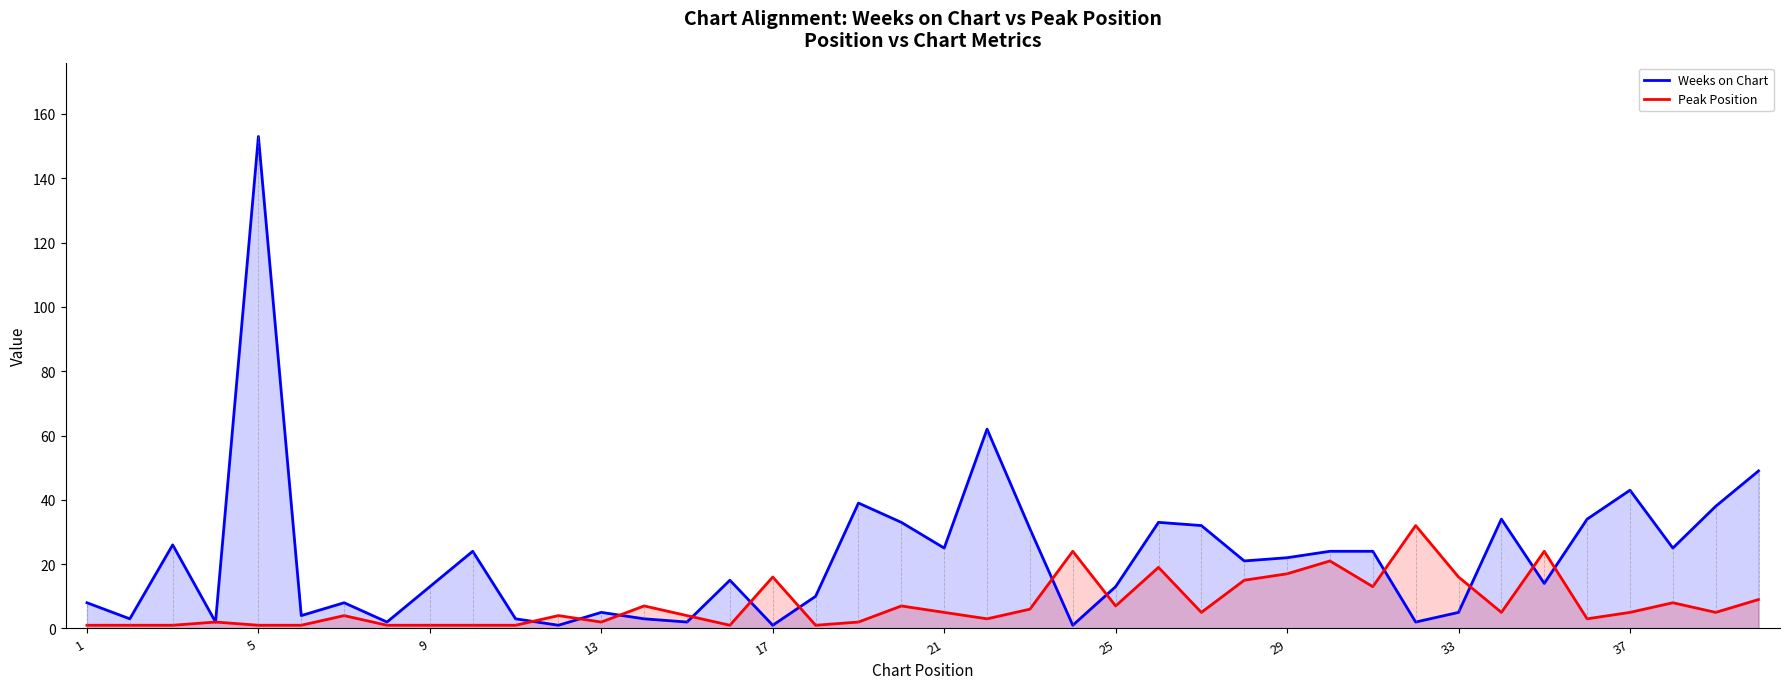

What is the total value across all series at 1?

9